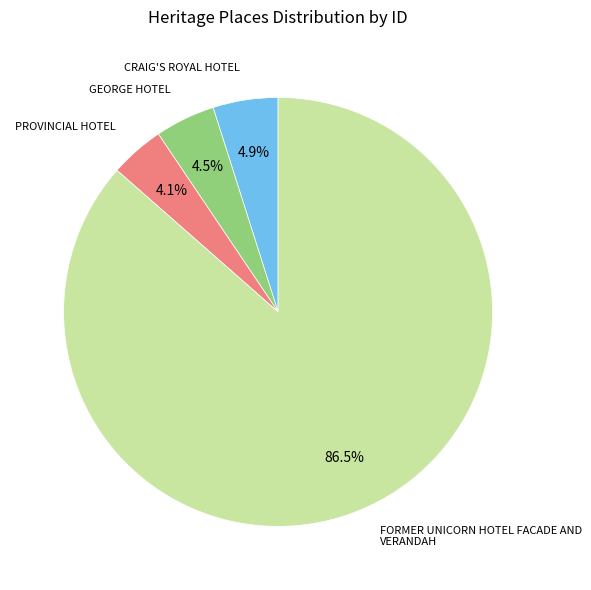

Does any single category account for the majority?

Yes